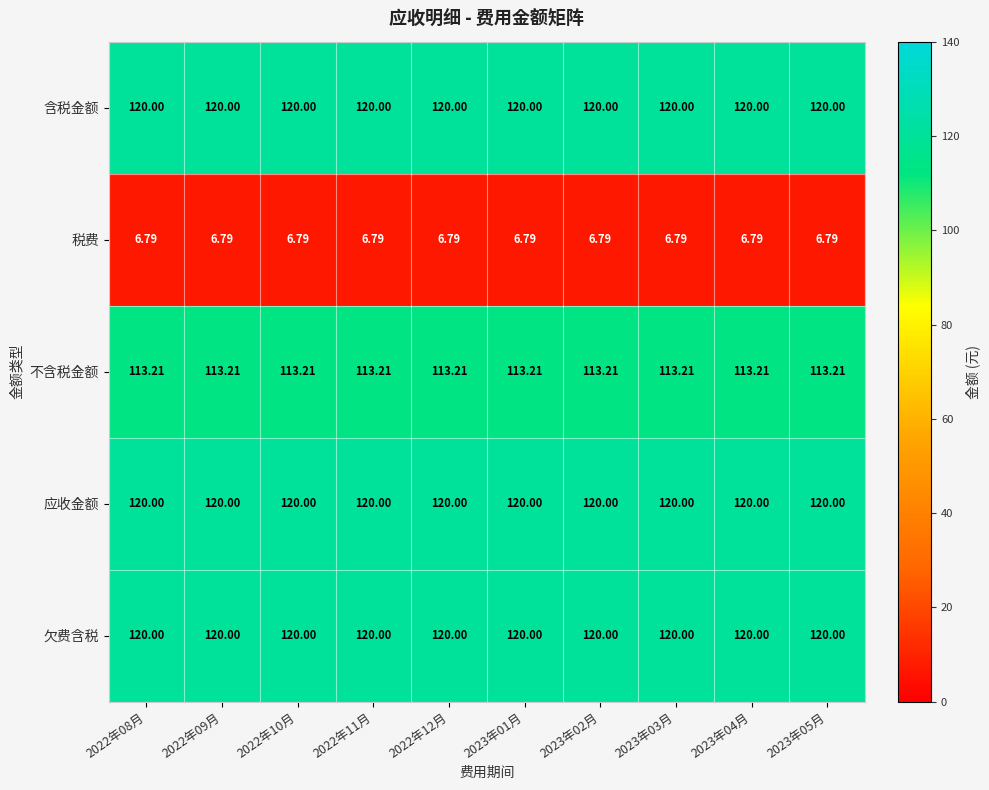

Is the value of 税费 at 2022年11月 greater than the value of 应收金额 at 2022年09月?

No